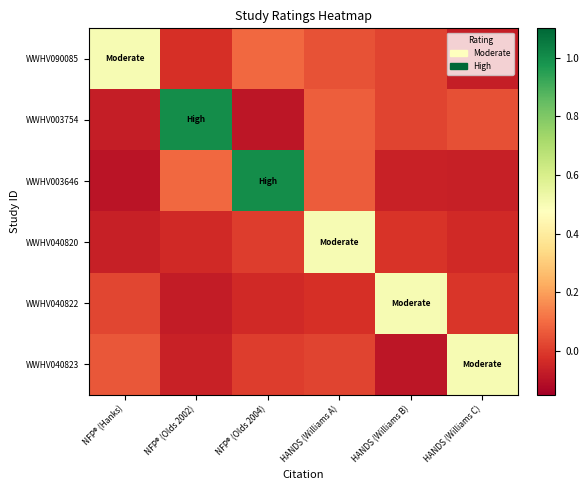

Between NFP® (Olds 2002) and HANDS (Williams A), which series saw the biggest shift?

WWHV003754